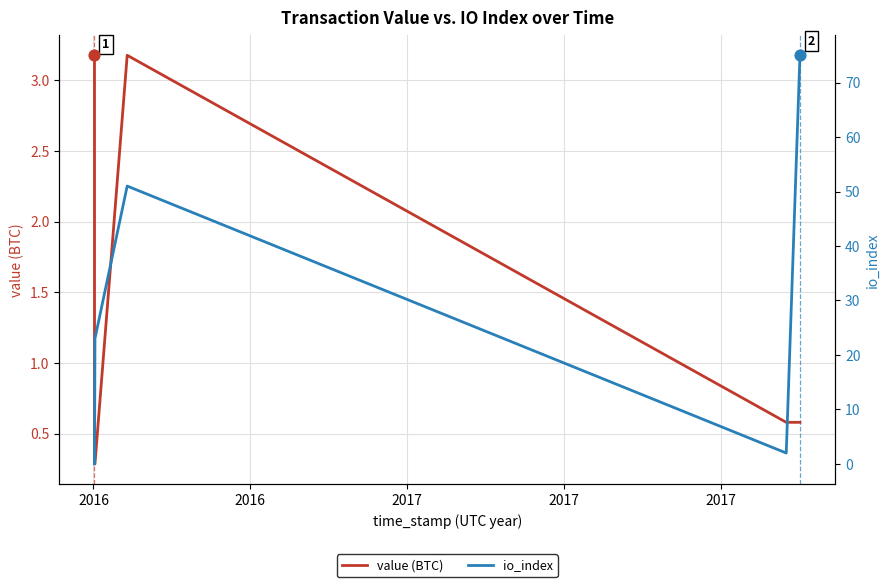

What are all the series names shown in the legend?

value (BTC), io_index